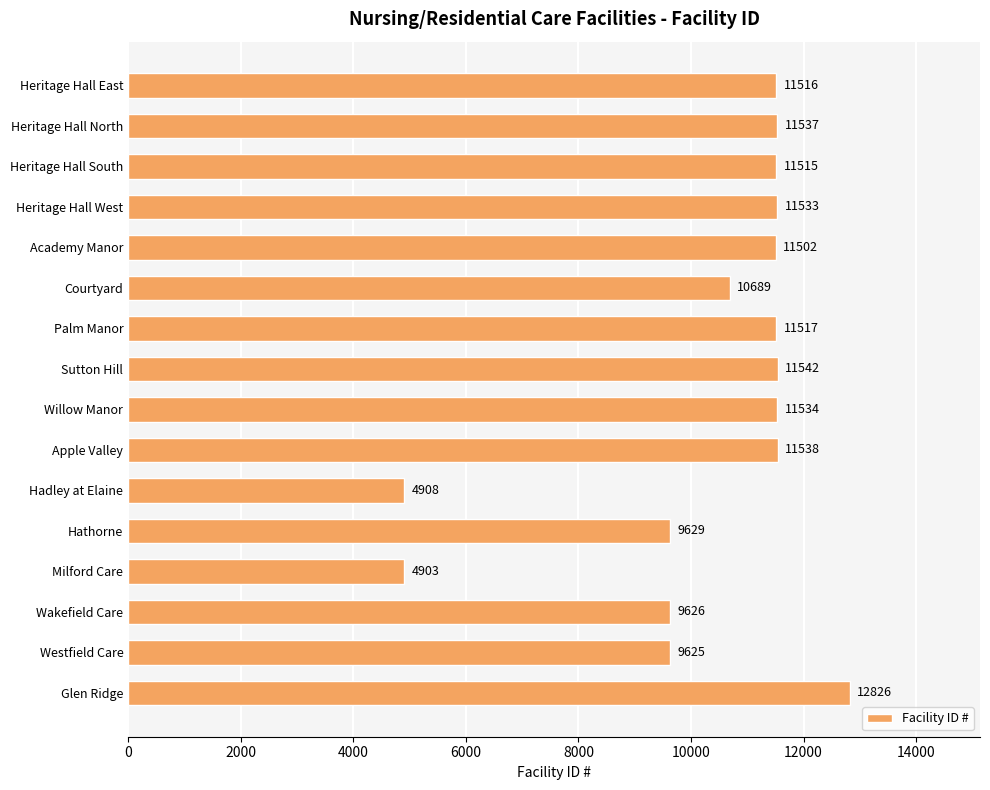

What is the change in value from Heritage Hall North to Heritage Hall South?

-22